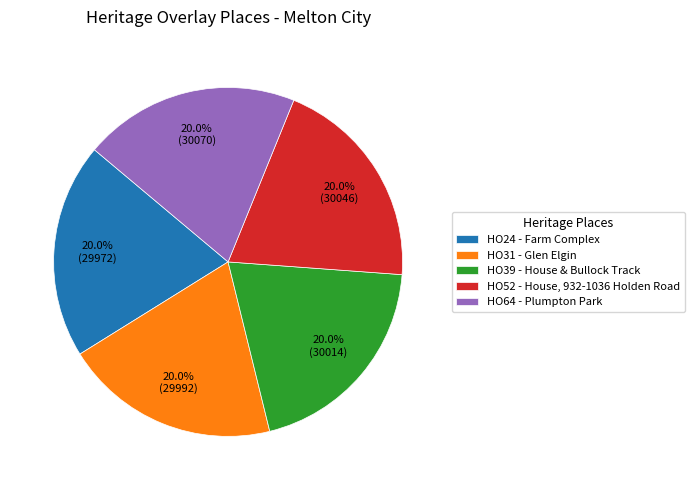

How many segments does this pie chart have?

5